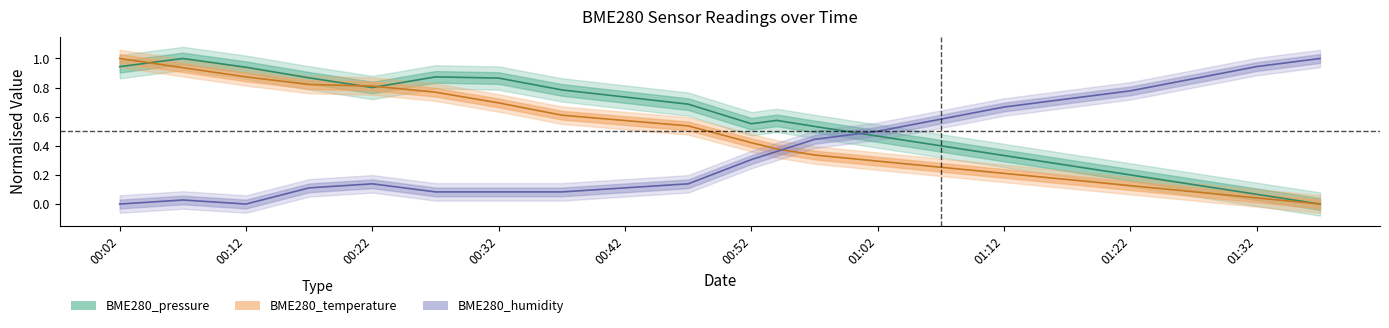

Which series has the widest spread of values?

BME280_pressure line